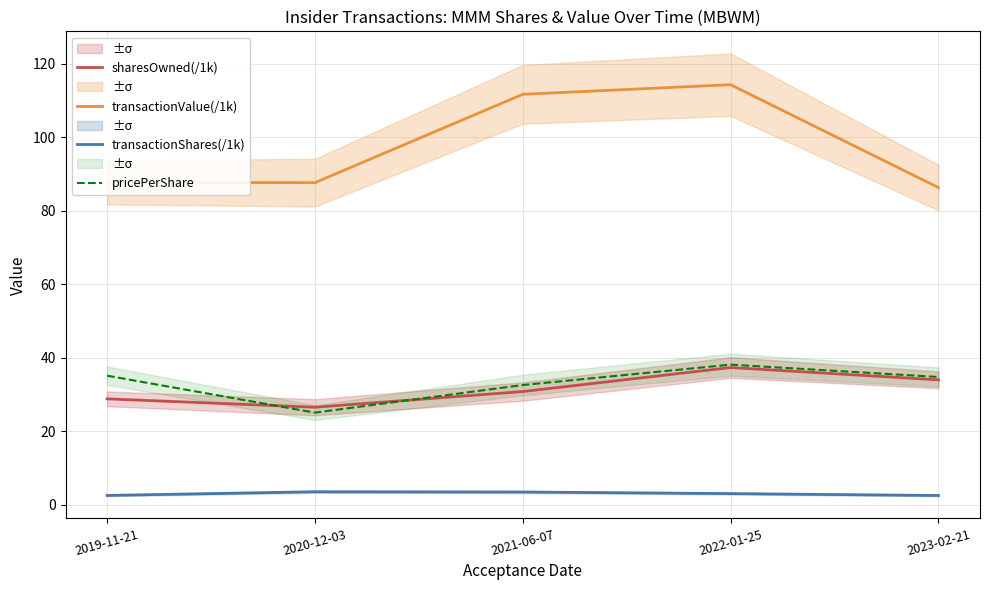

True or false: transactionShares(/1k) has more than 1 points higher than both neighbors.

False